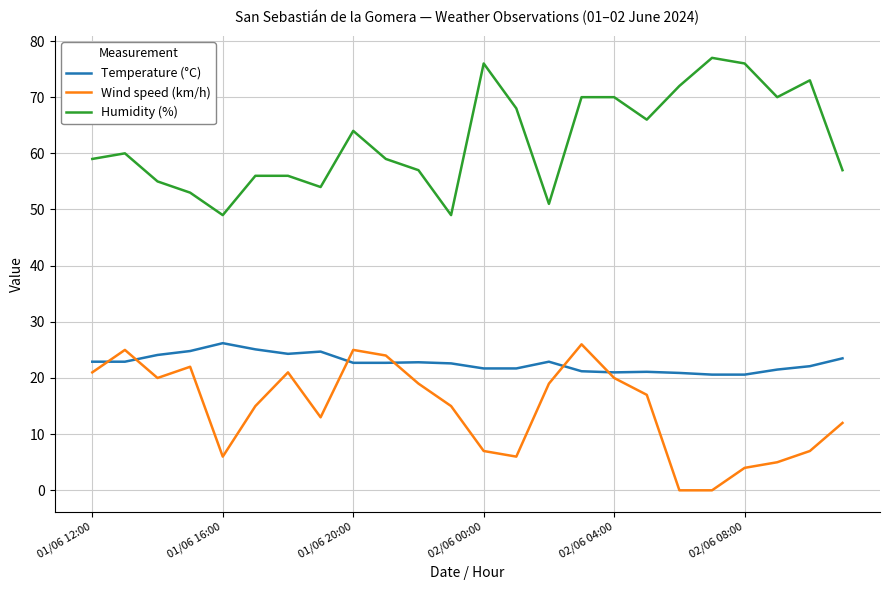

True or false: Temperature (°C) and Wind speed (km/h) intersect in this chart.

True